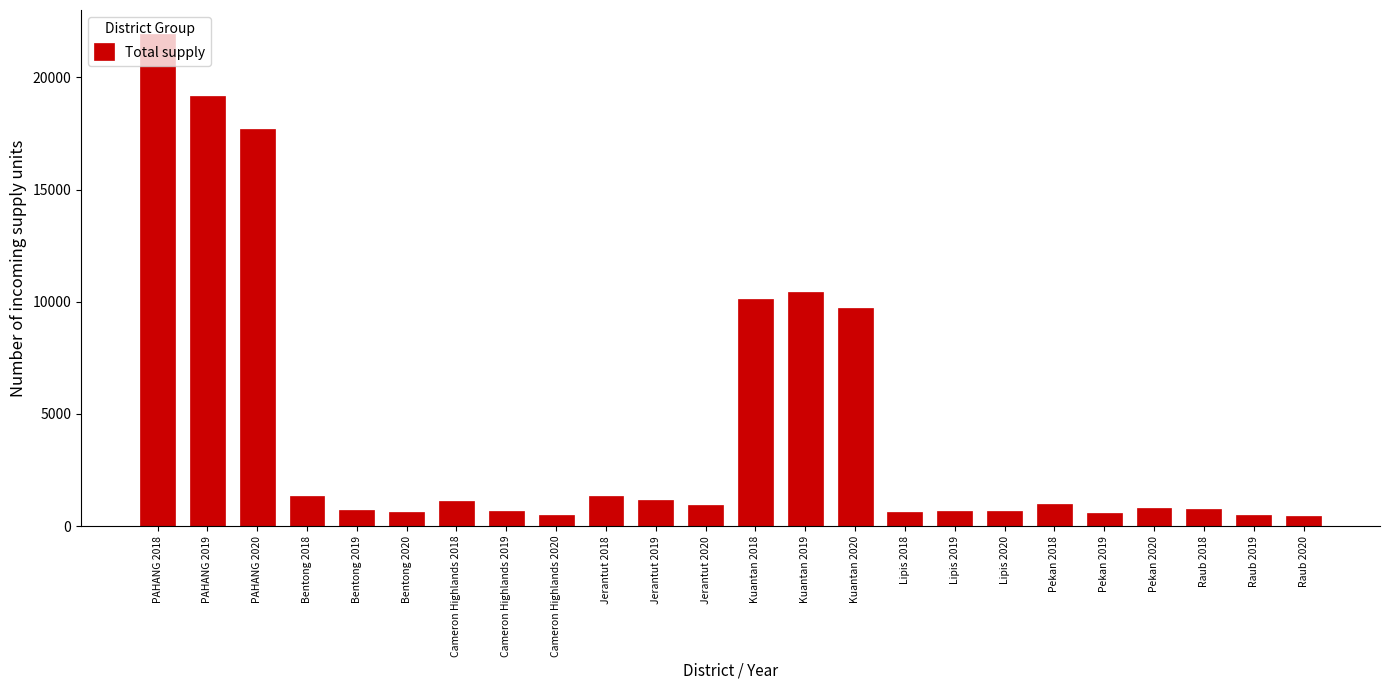

What is the average value?

4313